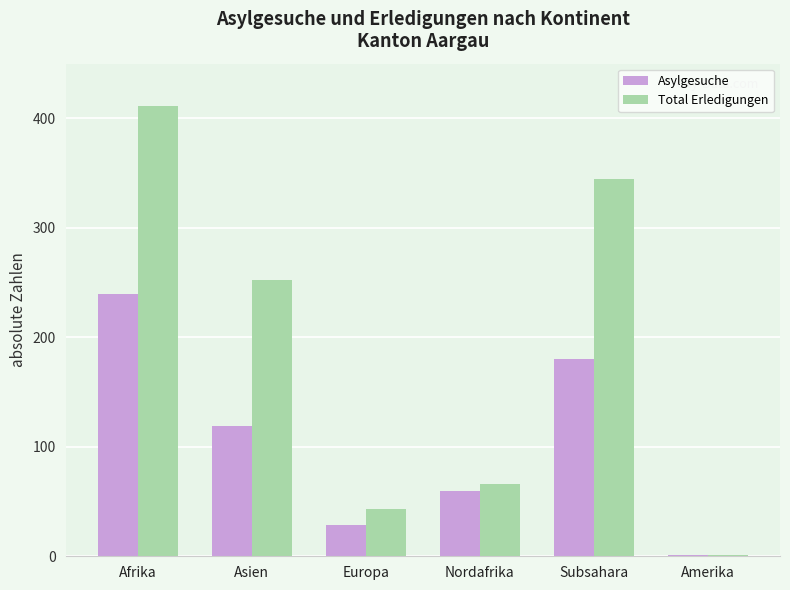

Which category has the highest value in the Total Erledigungen series?

Afrika